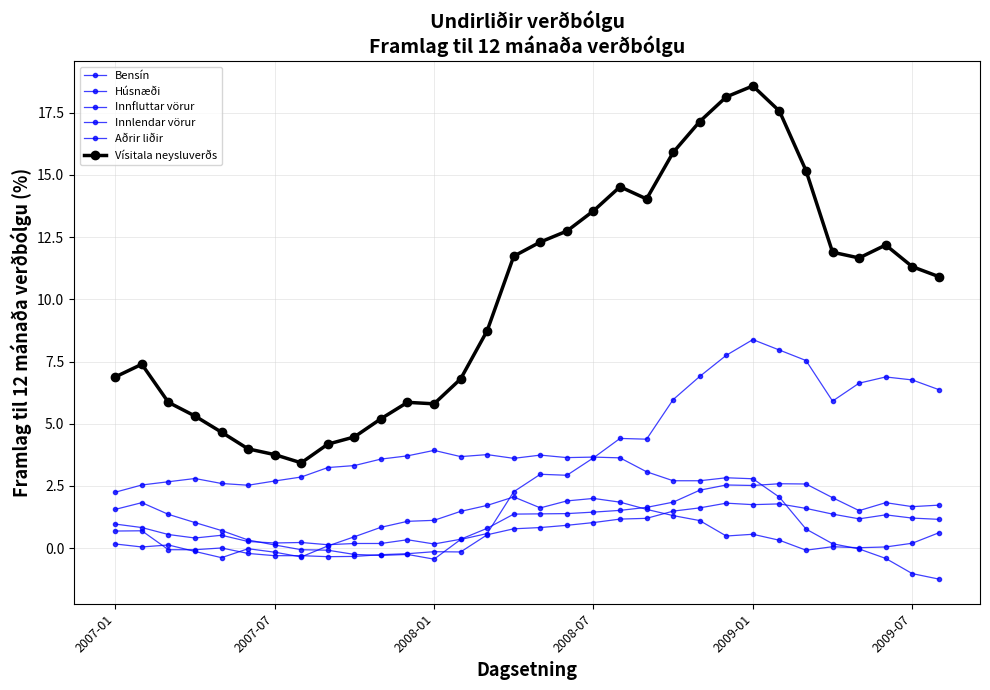

How many interior local peaks does the Innfluttar vörur series have?

6